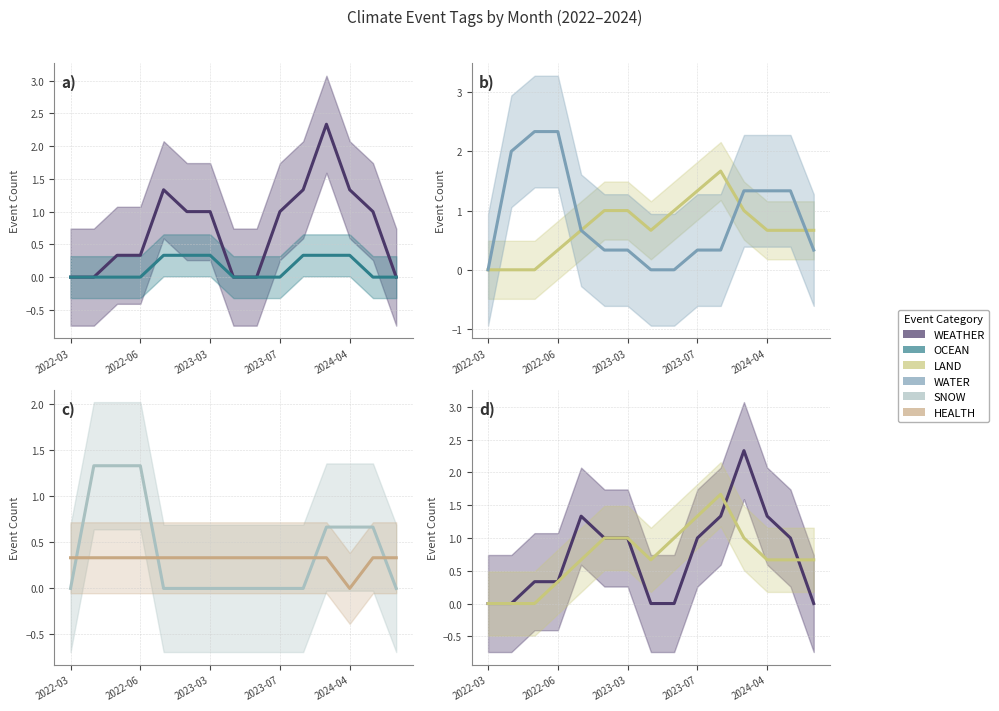

What are all the series names shown in the legend?

WEATHER, OCEAN, LAND, WATER, SNOW, HEALTH